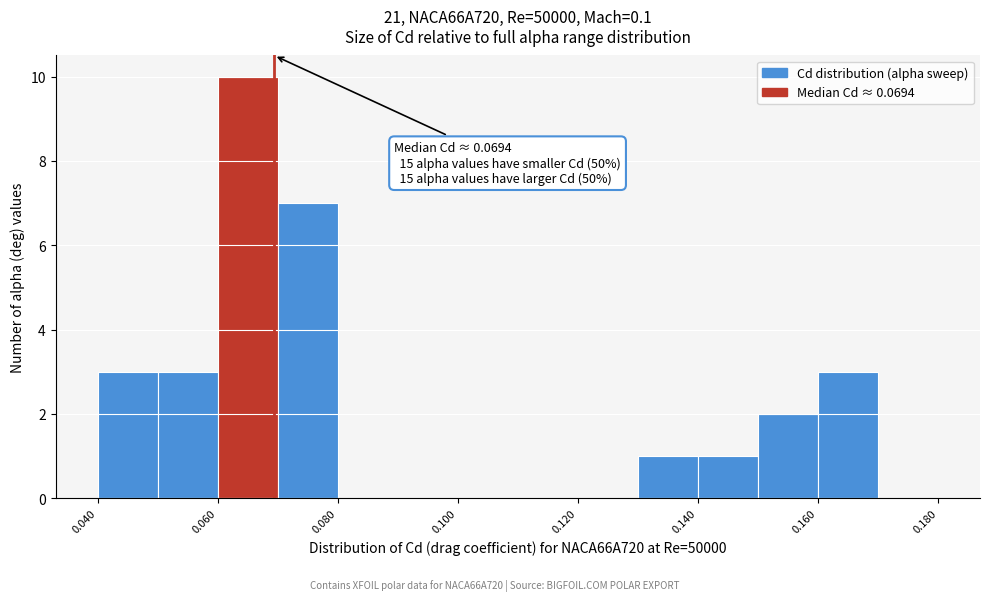

Over which range of the x-axis is the bar tallest?

0.06 to 0.07